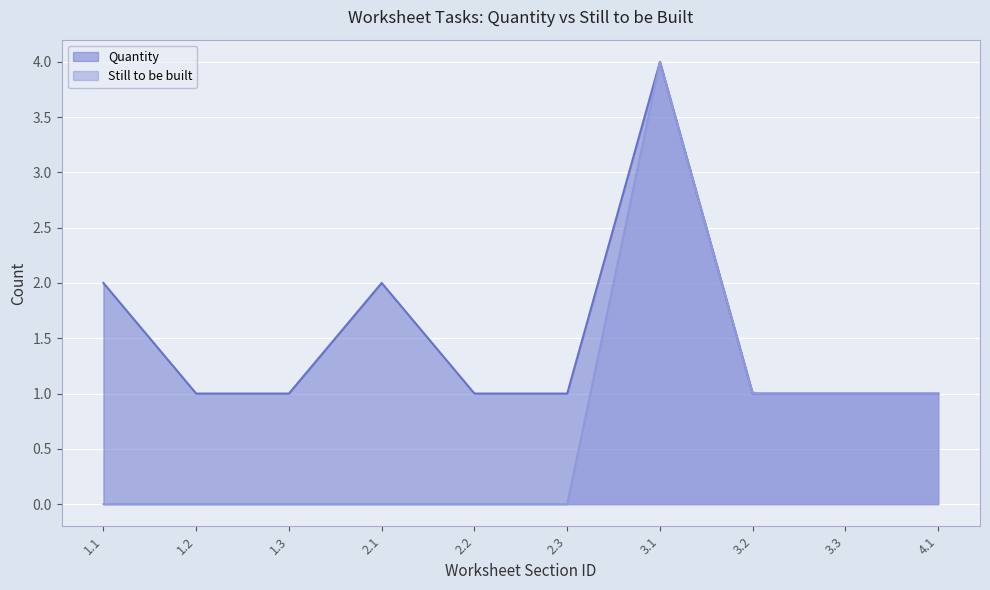

Is it true that Still to be built equals 0 at 2.1?

True